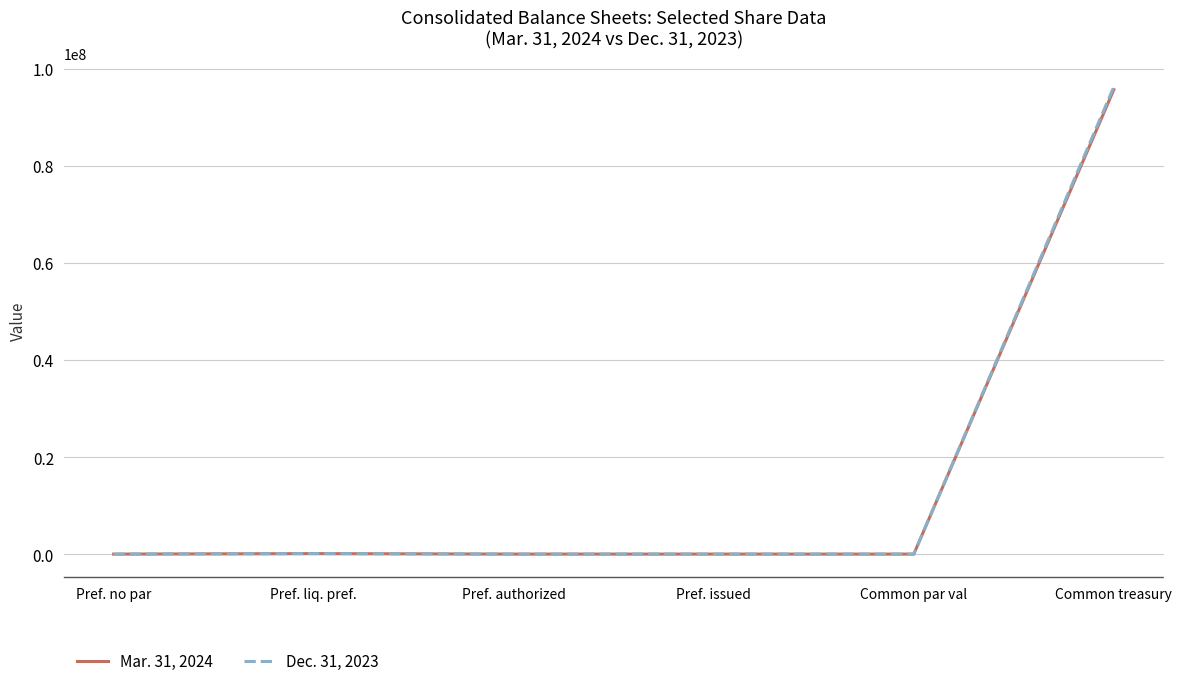

At which category is the sum across all series the highest?

Common treasury